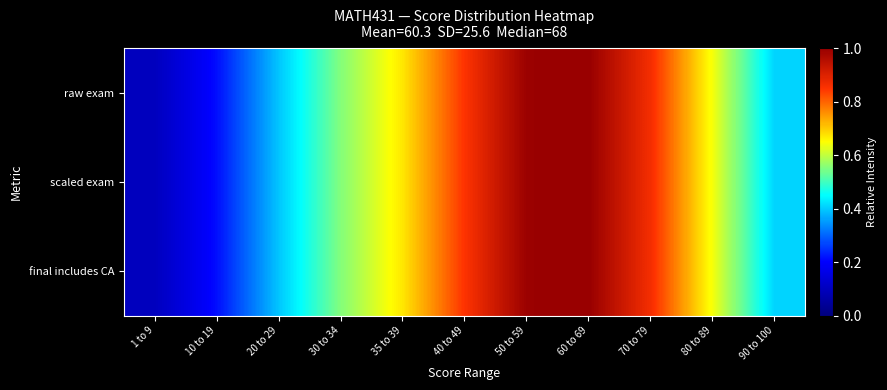

At how many categories does at least one series exceed 0?

11